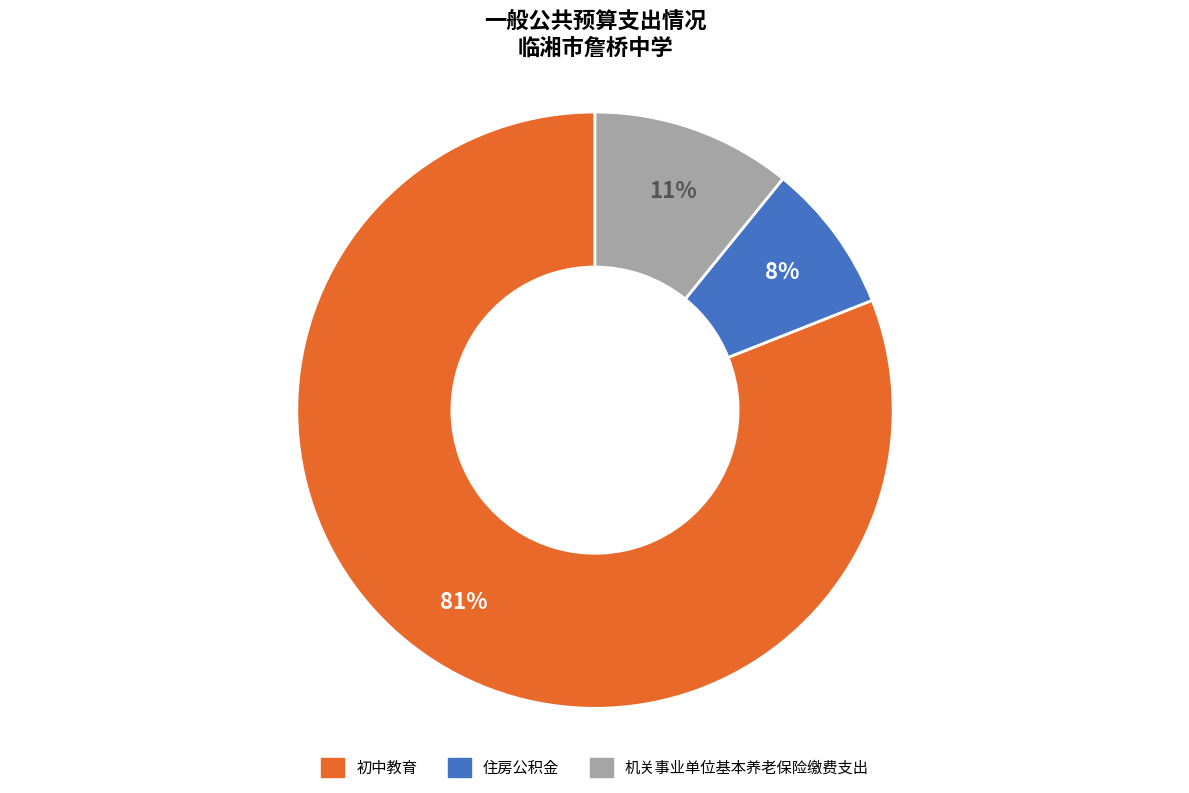

To the nearest percent, what percentage of the pie is 住房公积金?

8%